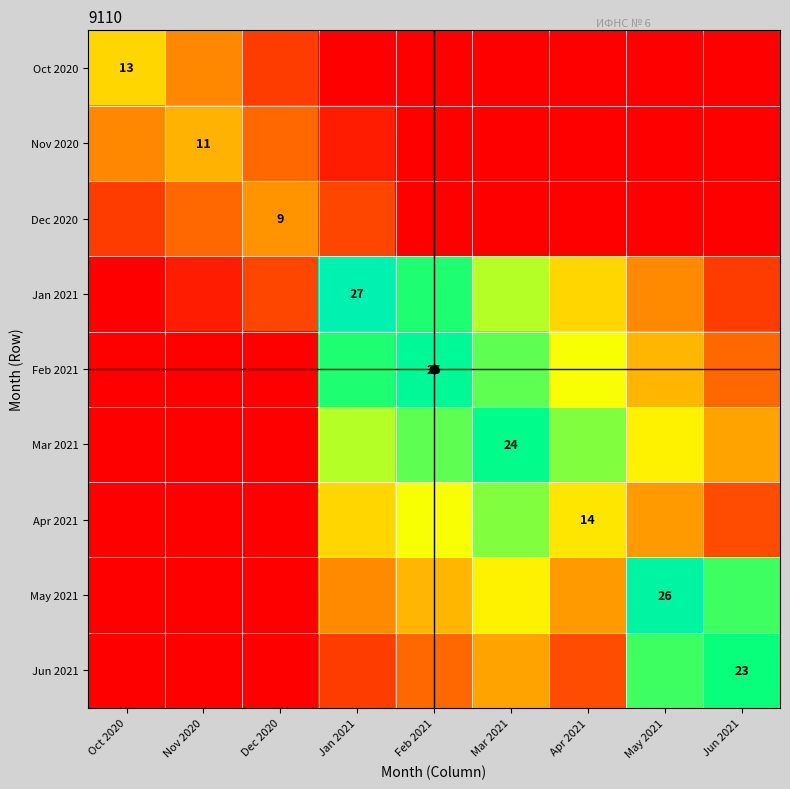

Rank the series at Dec 2020 from highest to lowest value.

Dec 2020, Nov 2020, Jan 2021, Oct 2020, Feb 2021, Mar 2021, Apr 2021, May 2021, Jun 2021